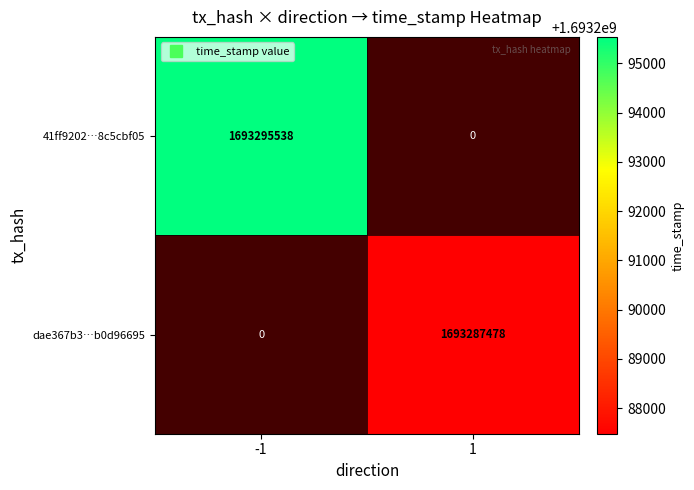

Is it true that 41ff9202…8c5cbf05 equals 1155709461 at -1?

False